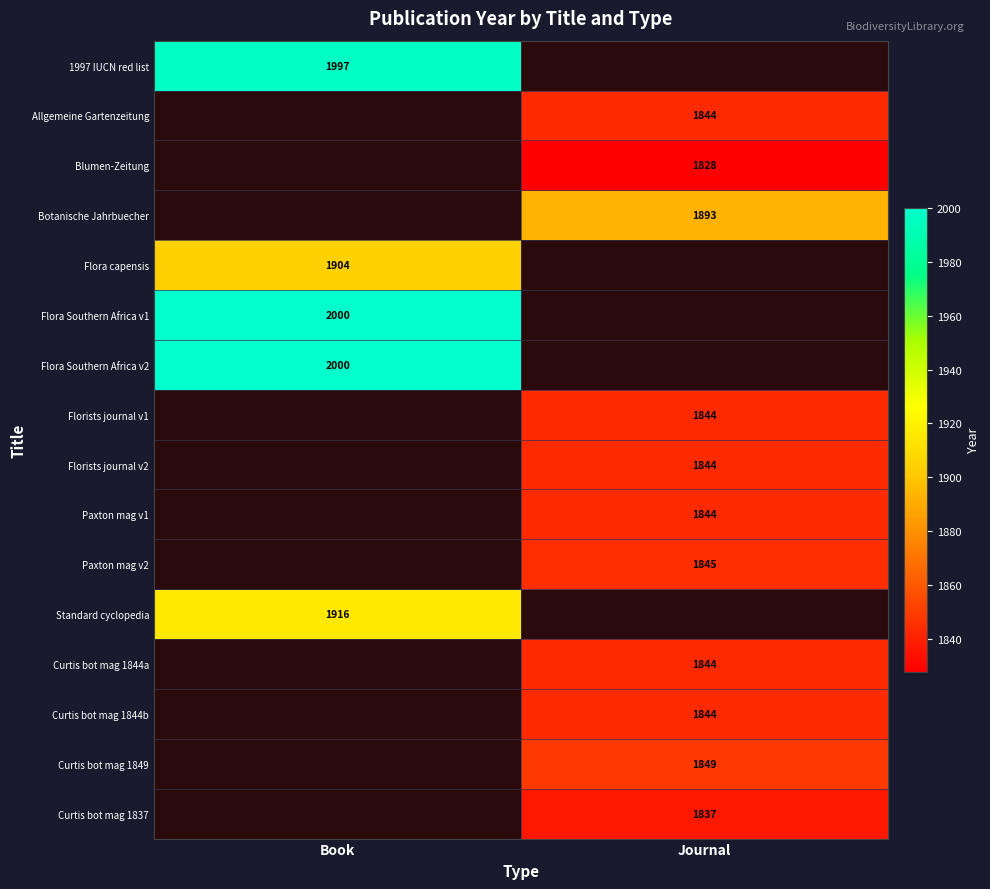

The Botanische Jahrbuecher series shows 1195.3 at Journal. True or false?

False